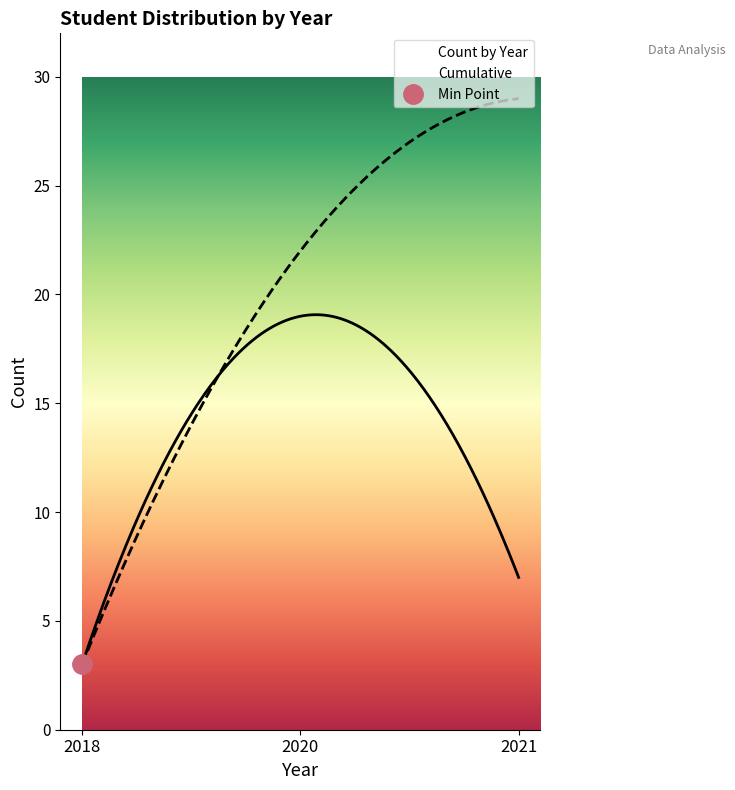

What is the difference between the maximum and second lowest values in the Count by Year series?

15.9